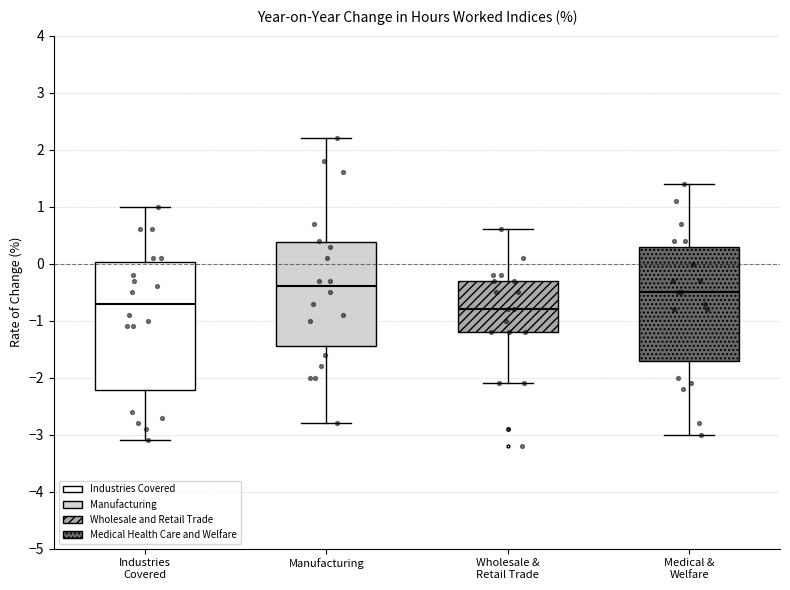

Comparing the boxes themselves (not the whiskers), which one is the tallest?

Industries Covered